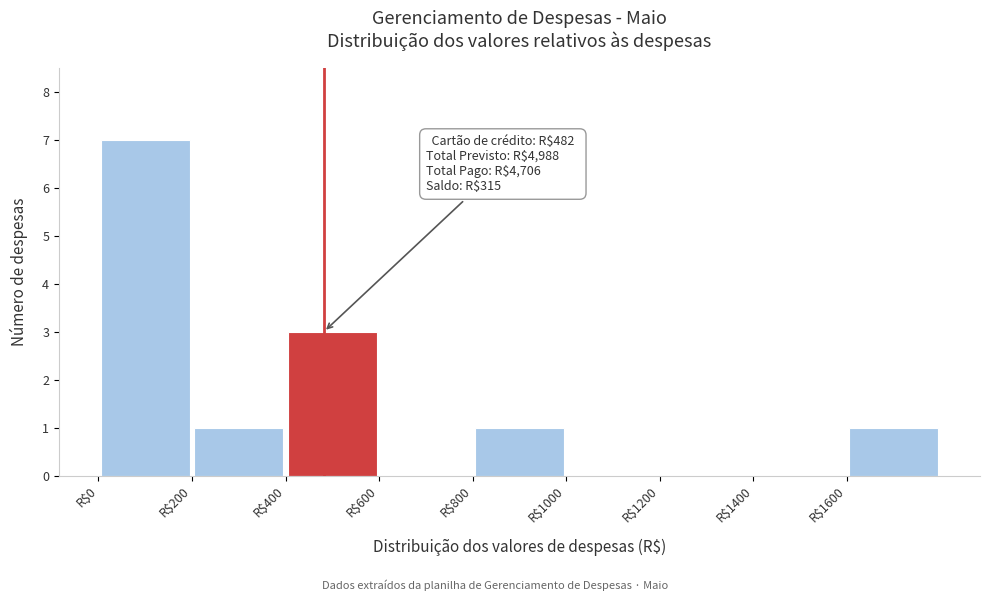

Over which range of the x-axis is the bar tallest?

0 to 200